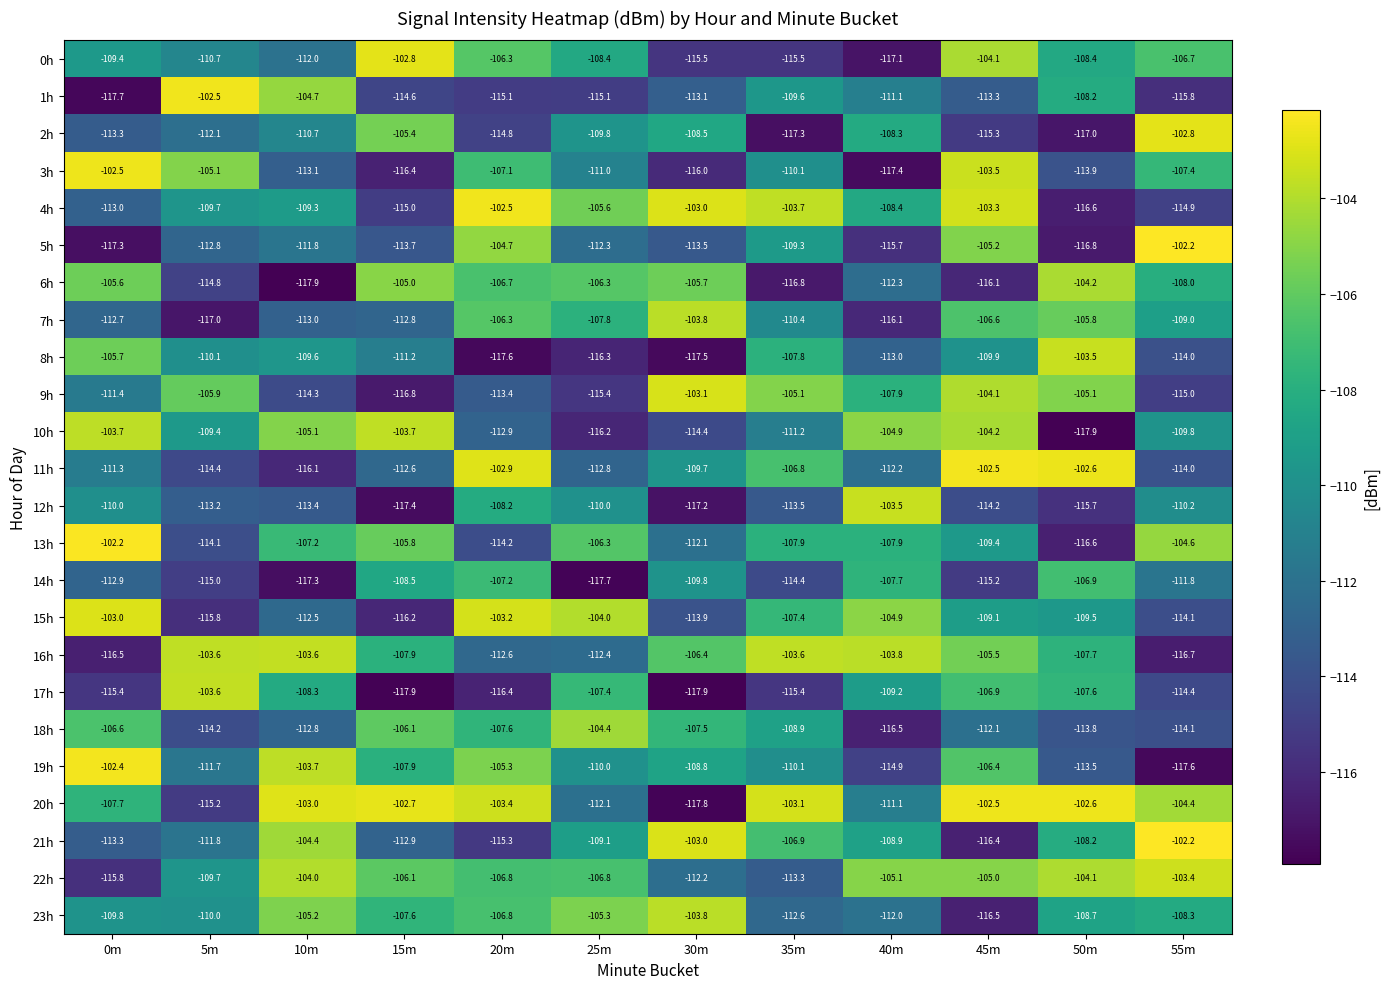

What is the average value of the 0h series?

-109.7